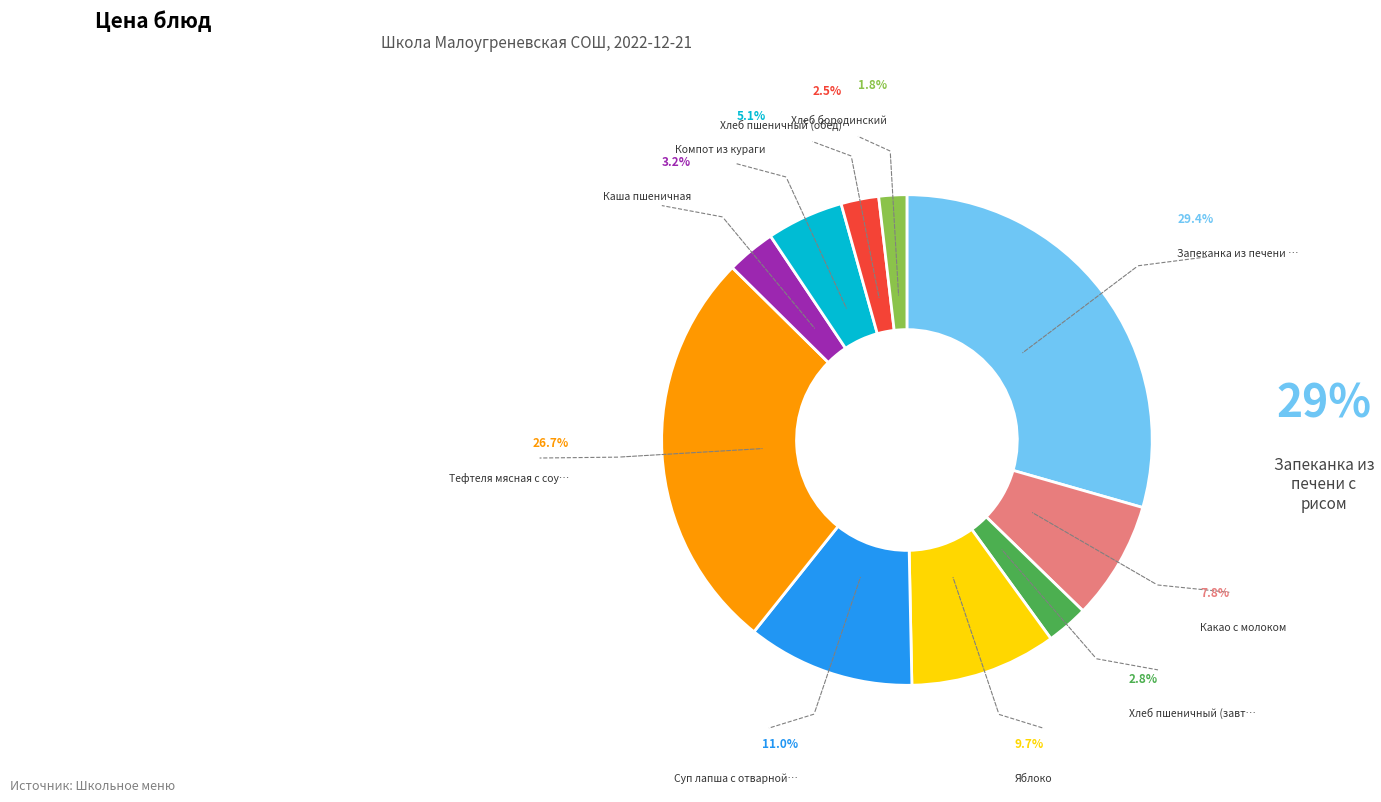

Does any single category account for the majority?

No